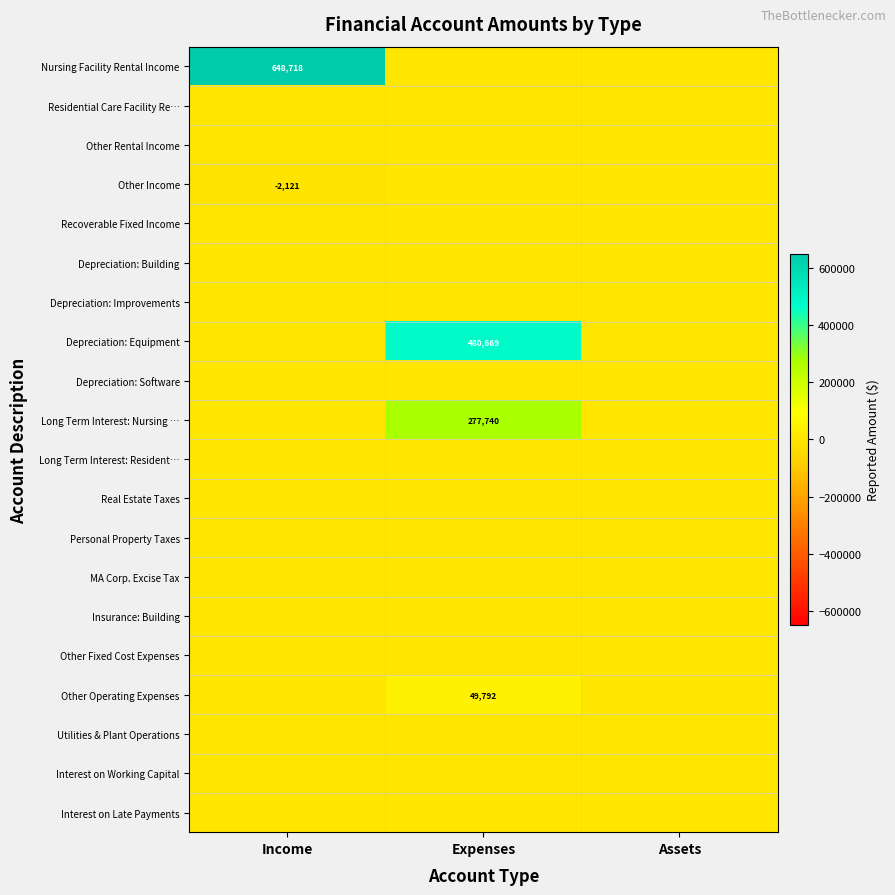

The value of Long Term Interest: Nursing … at Expenses is 422448. True or false?

False